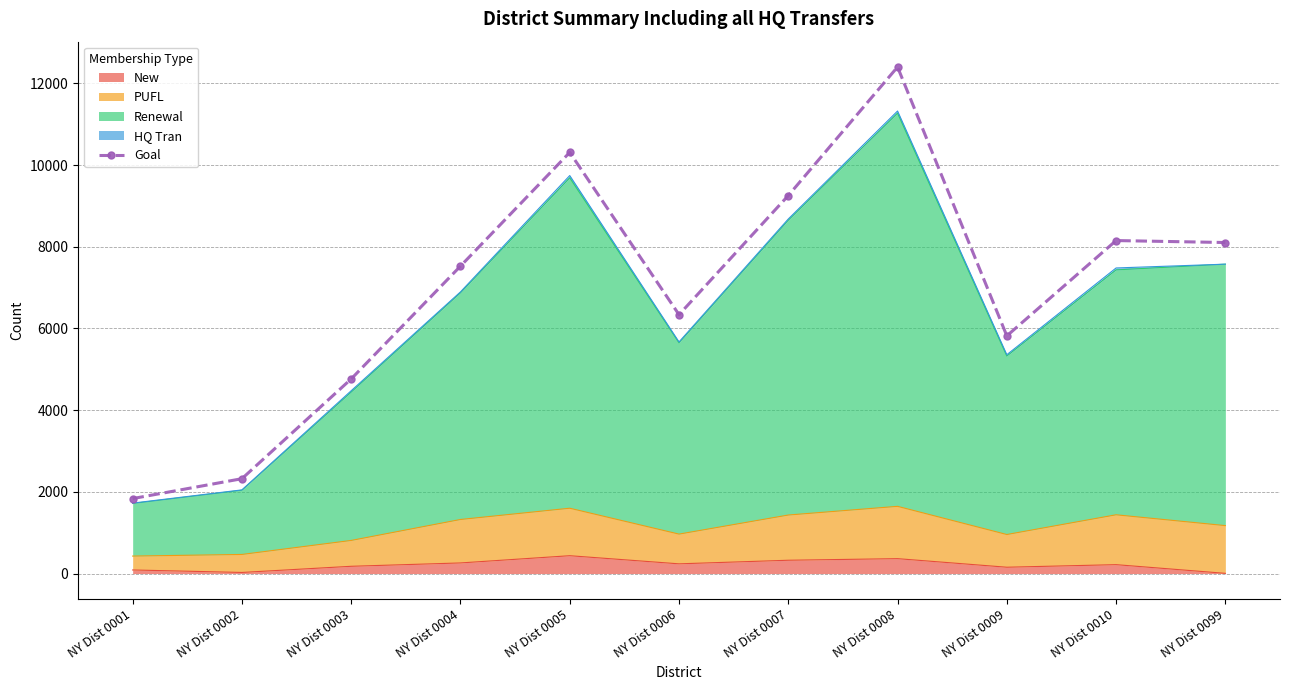

List the labels in order of value, smallest first.

NY Dist 0001, NY Dist 0002, NY Dist 0003, NY Dist 0009, NY Dist 0006, NY Dist 0004, NY Dist 0099, NY Dist 0010, NY Dist 0007, NY Dist 0005, NY Dist 0008